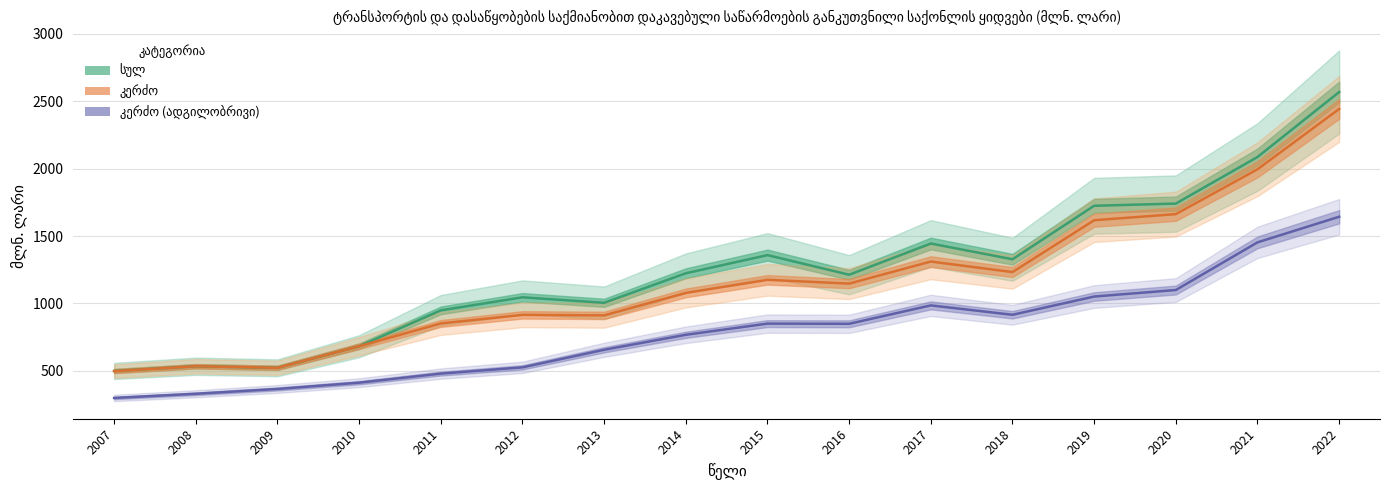

What is the maximum value shown in the chart?

2567.8